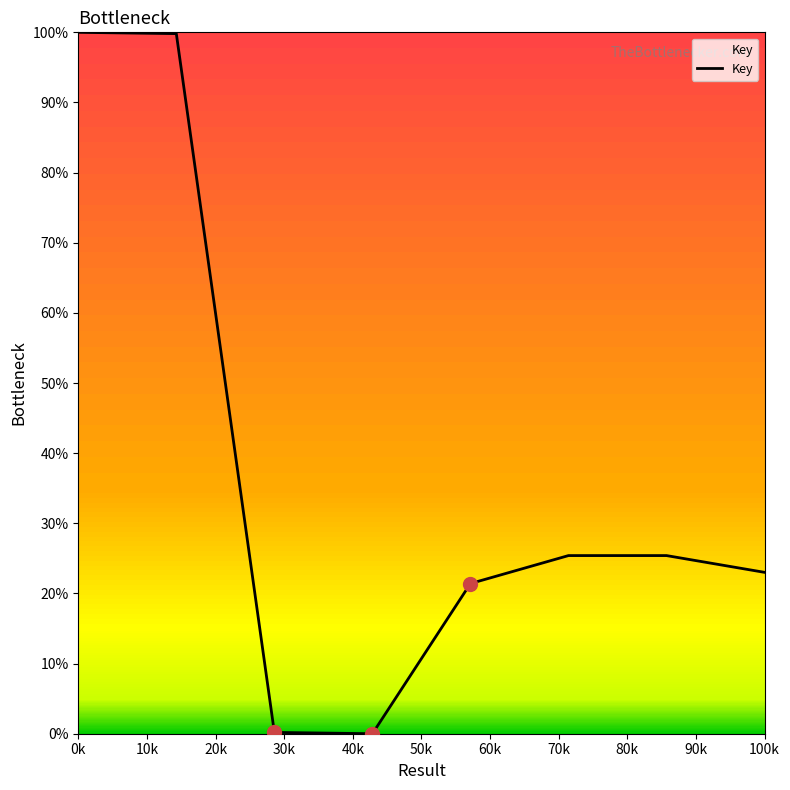

What is the greatest value displayed?

100.0